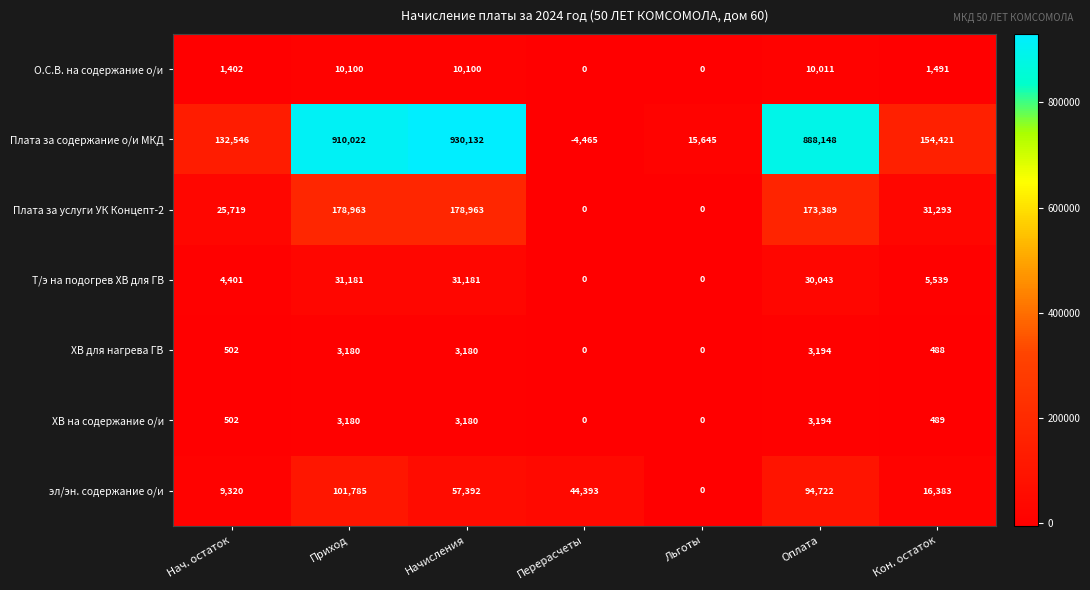

Is the value of ХВ на содержание о/и at Льготы greater than the value of Плата за услуги УК Концепт-2 at Кон. остаток?

No